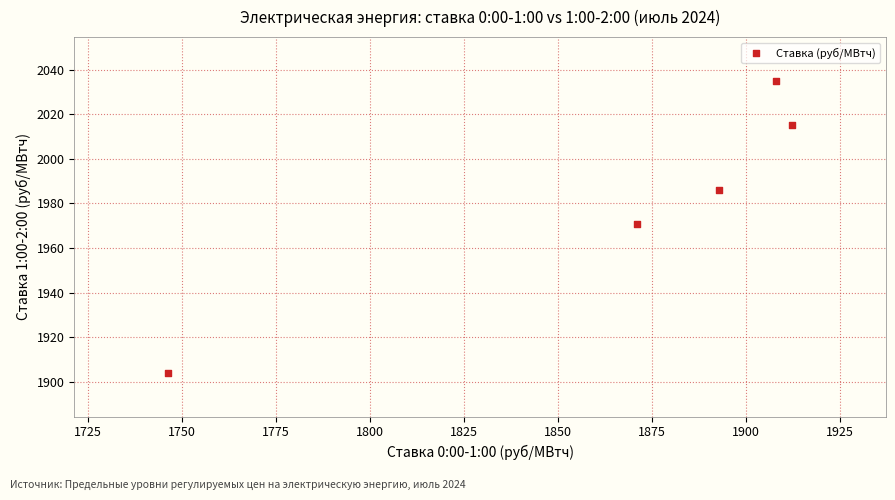

What is the average X value?

1866.1